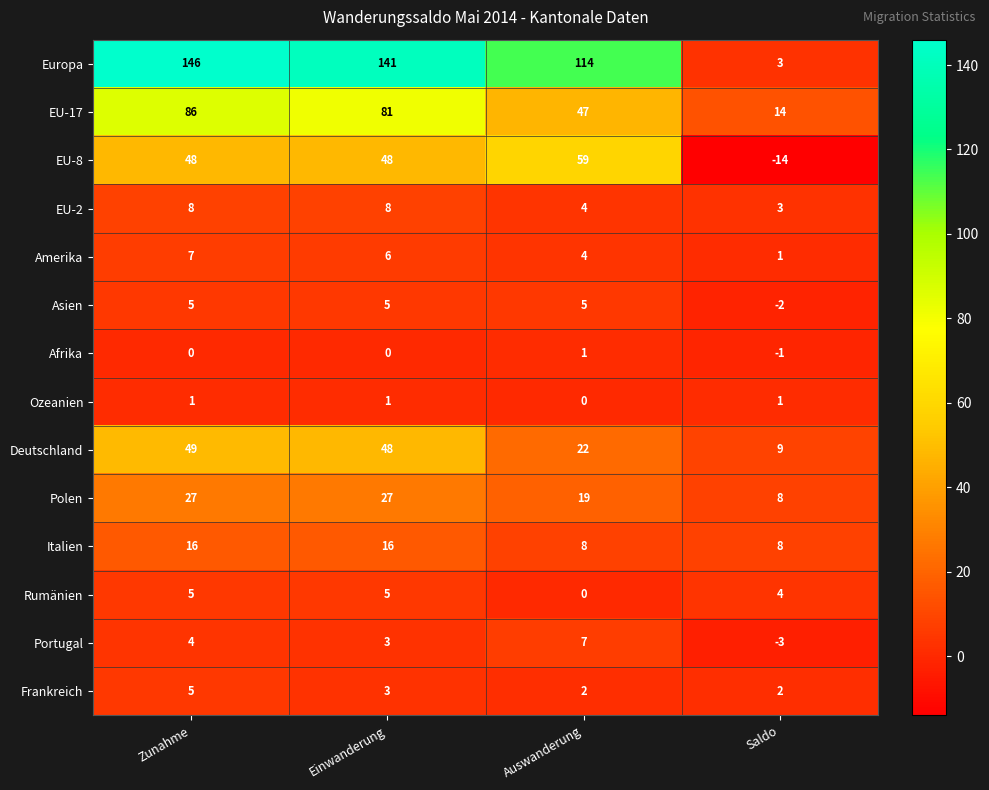

Which series has the largest total across all categories?

Europa